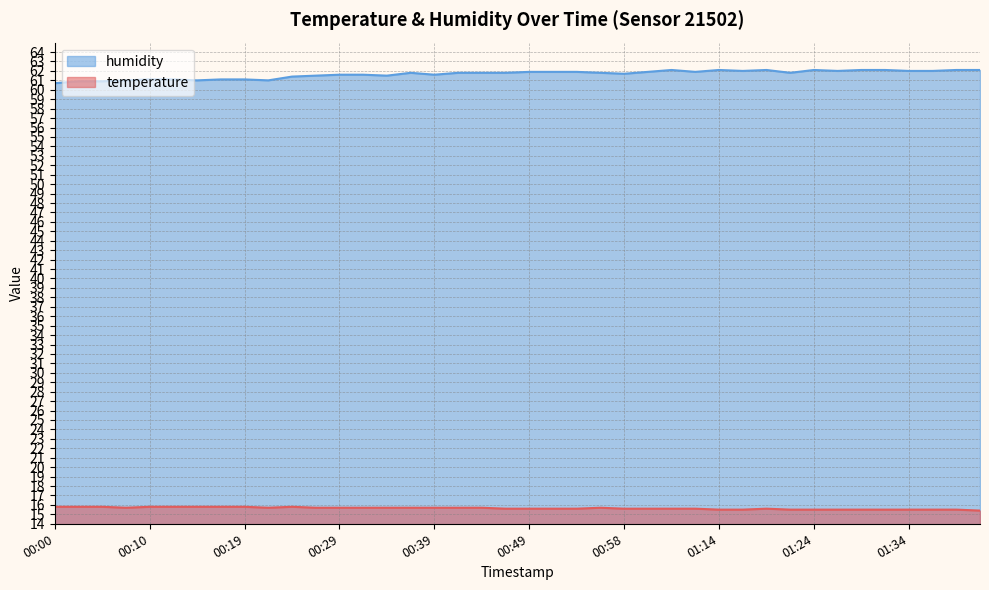

True or false: temperature and humidity intersect in this chart.

False